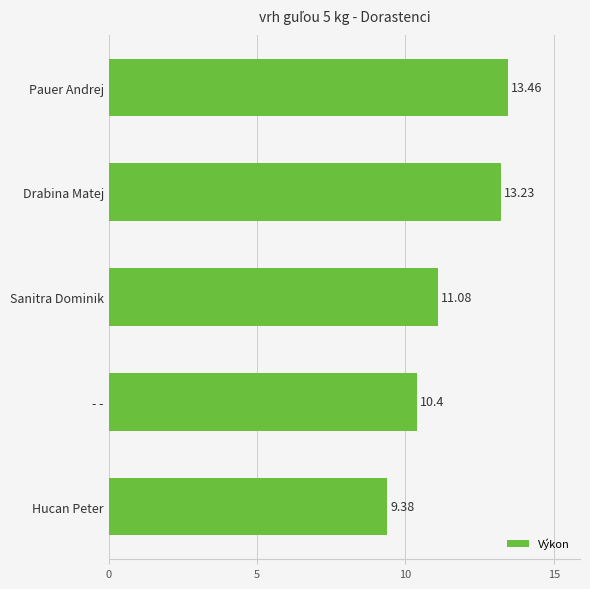

Does the chart contain any negative values?

No